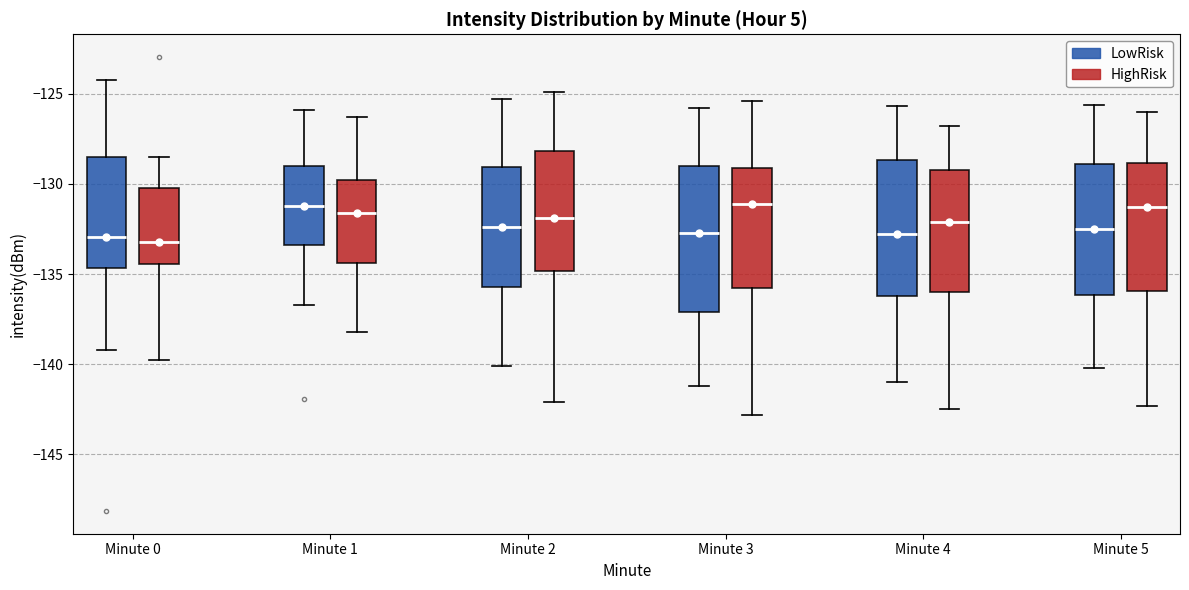

Reading left to right, read every box against the y-axis: the position of its median line, the range the box covers, and the ends of its whiskers. The values are not printed on the chart, so give them approximately, as read against the axis.

Minute 0 (LowRisk): median -133.0, box -134.5 to -128.5, whiskers -139.0 to -124.0
Minute 0 (HighRisk): median -133.0, box -134.5 to -130.0, whiskers -140.0 to -128.5
Minute 1 (LowRisk): median -131.5, box -133.5 to -129.0, whiskers -136.5 to -126.0
Minute 1 (HighRisk): median -131.5, box -134.5 to -130.0, whiskers -138.0 to -126.5
Minute 2 (LowRisk): median -132.5, box -135.5 to -129.0, whiskers -140.0 to -125.5
Minute 2 (HighRisk): median -132.0, box -135.0 to -128.0, whiskers -142.0 to -125.0
Minute 3 (LowRisk): median -132.5, box -137.0 to -129.0, whiskers -141.0 to -126.0
Minute 3 (HighRisk): median -131.0, box -135.5 to -129.0, whiskers -143.0 to -125.5
Minute 4 (LowRisk): median -133.0, box -136.0 to -128.5, whiskers -141.0 to -125.5
Minute 4 (HighRisk): median -132.0, box -136.0 to -129.0, whiskers -142.5 to -127.0
Minute 5 (LowRisk): median -132.5, box -136.0 to -129.0, whiskers -140.0 to -125.5
Minute 5 (HighRisk): median -131.5, box -136.0 to -129.0, whiskers -142.5 to -126.0